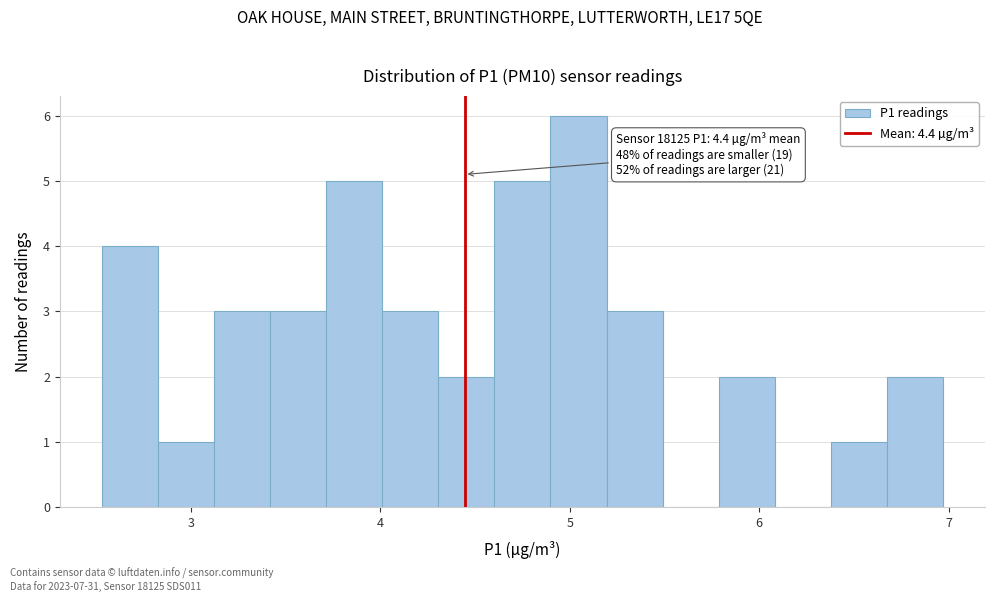

Around what value on the x-axis is the tallest bar? Give the approximate position of its centre, as read against the axis.

5.0